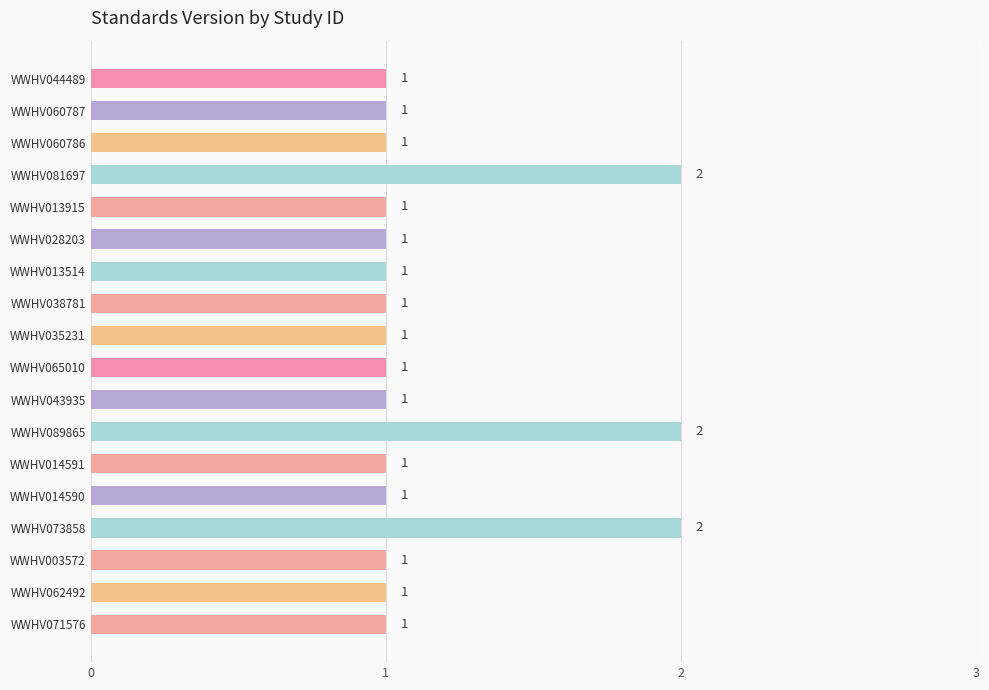

The chart shows a value of 2 at WWHV060787. True or false?

False